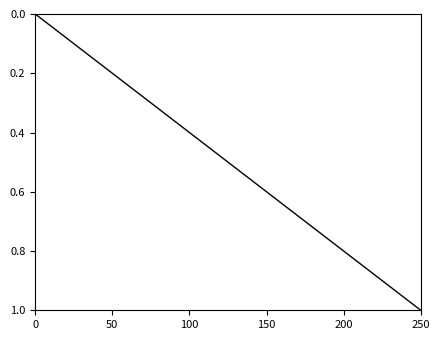

What is the difference between the maximum and minimum values?

1.0